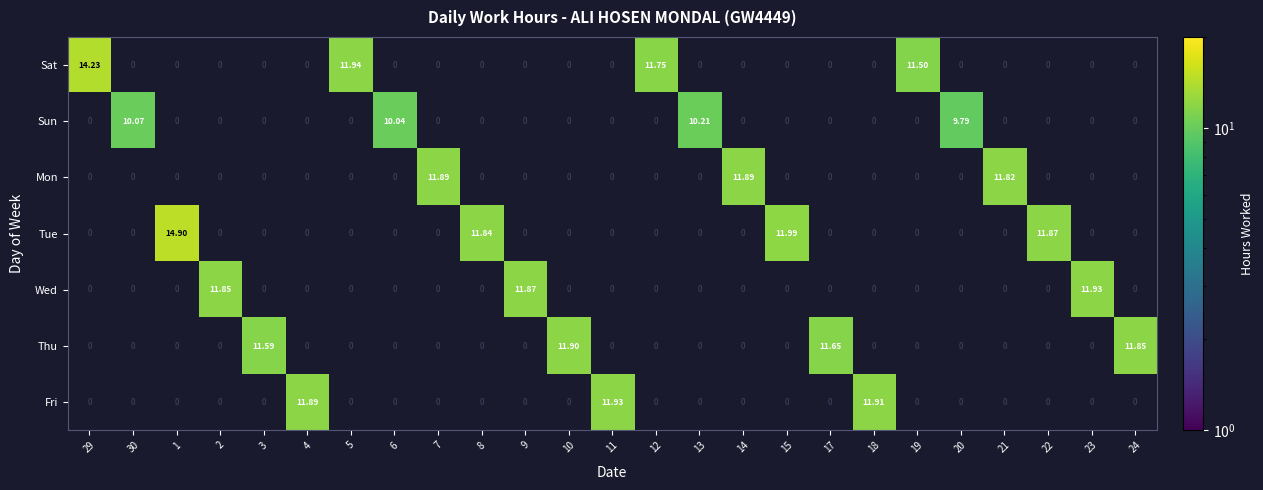

Which series has the largest range (max minus min)?

Sat